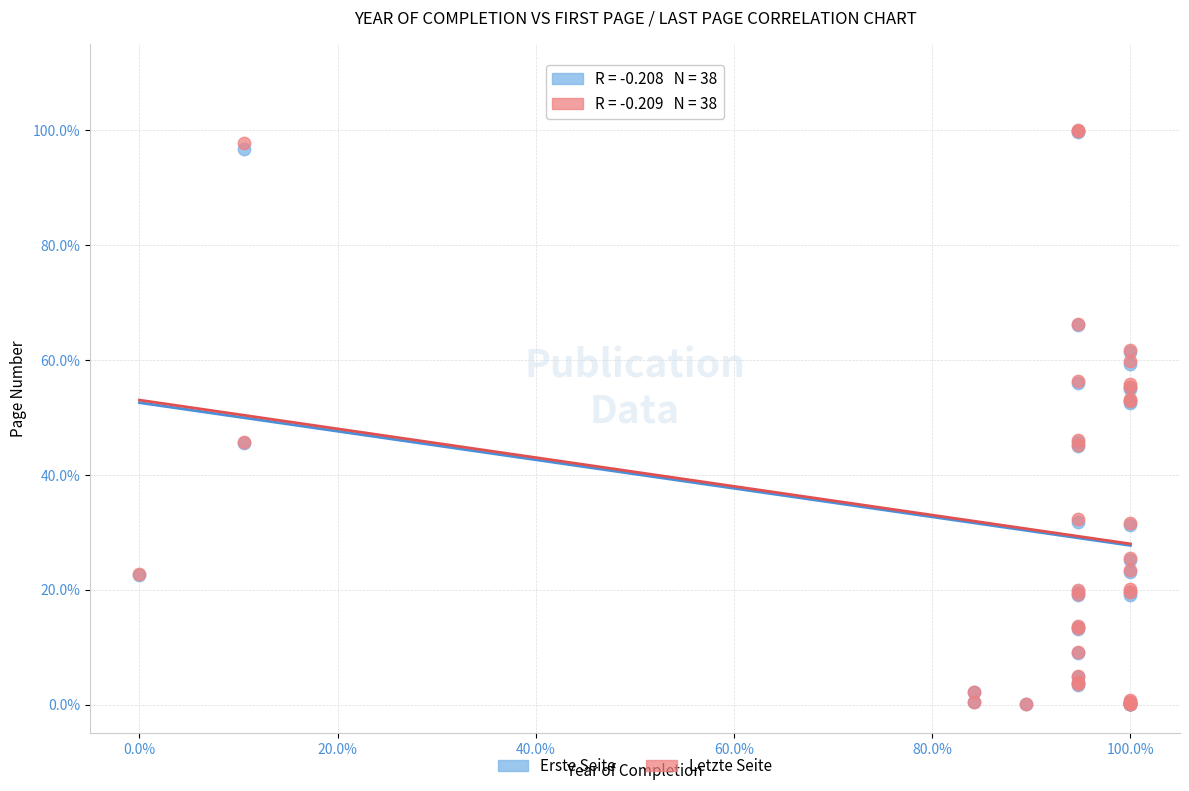

What are all the series names shown in the legend?

Erste Seite, Letzte Seite